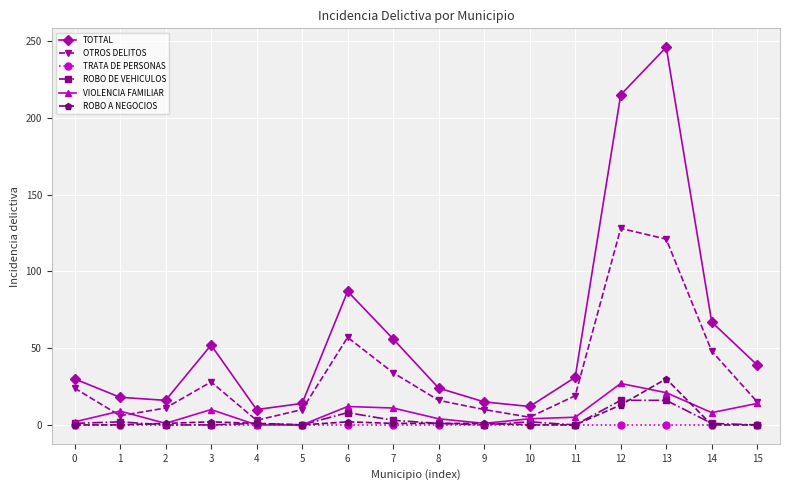

How many categories are shown in the chart?

16